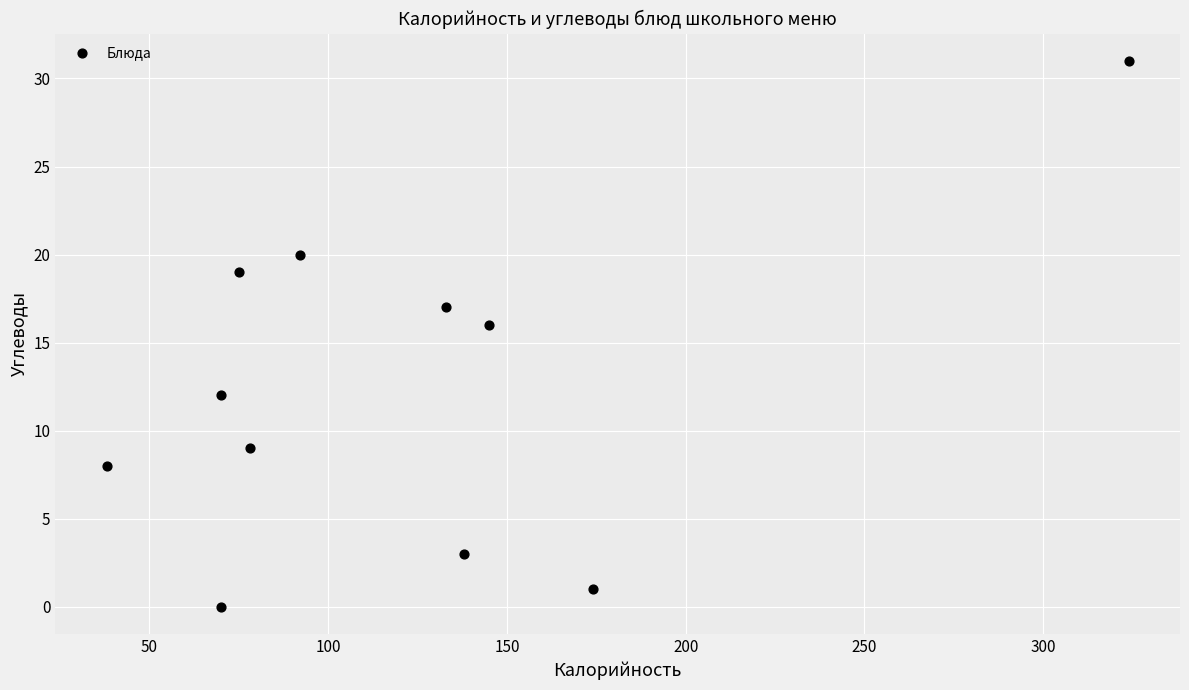

What Y value in the scatter plot is closest to 15?

16